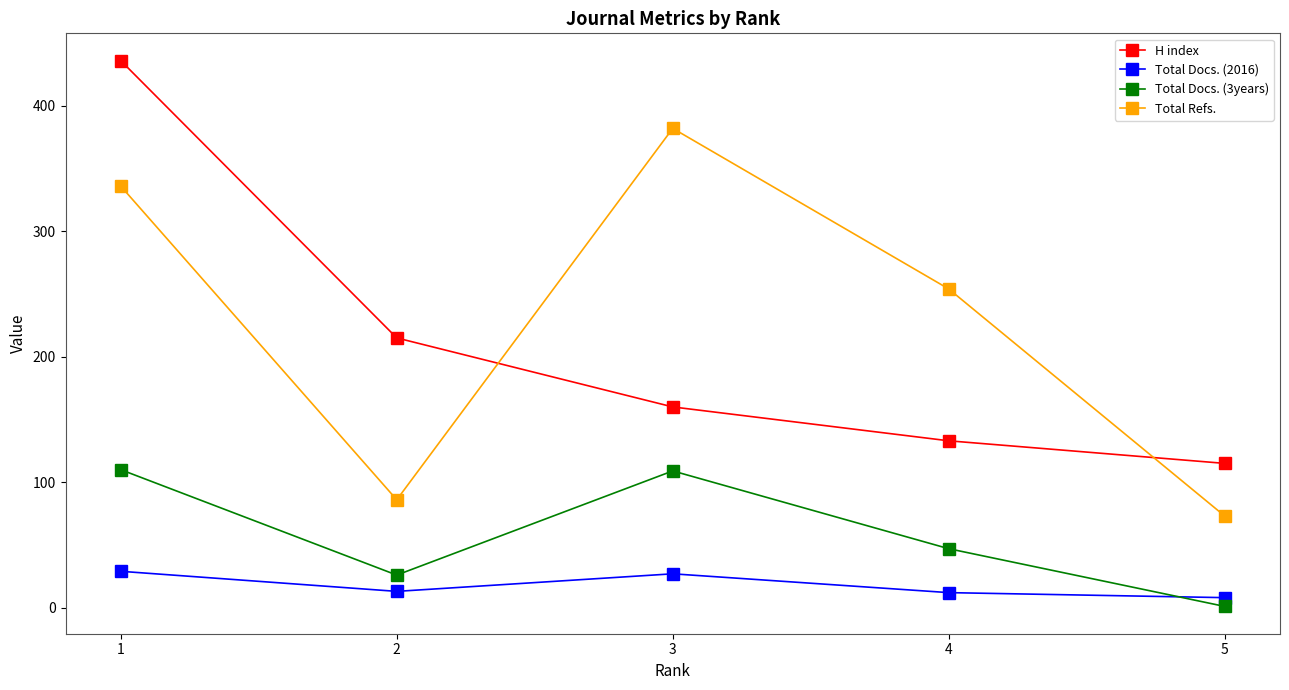

How many distinct data groups are displayed?

4